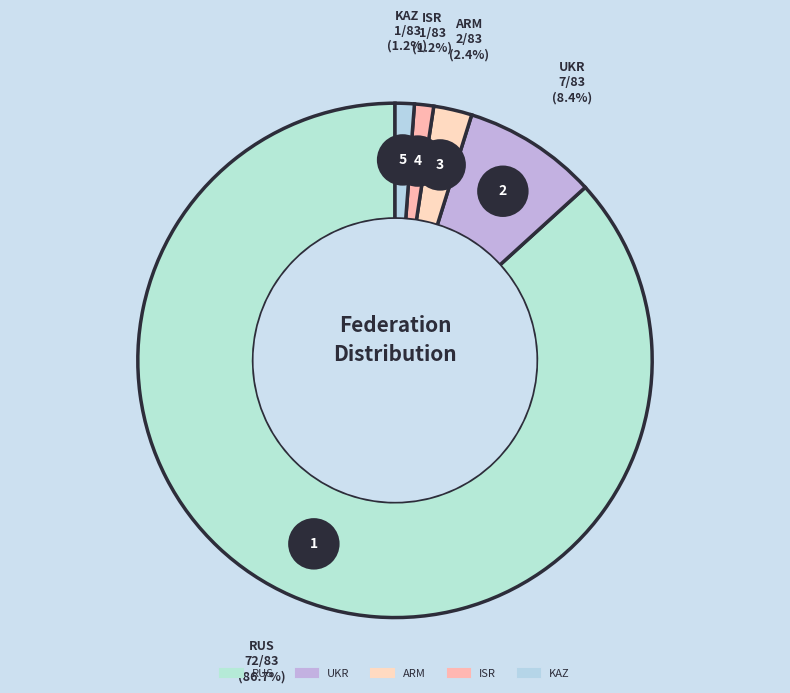

True or false: KAZ accounts for 1% of the total.

True